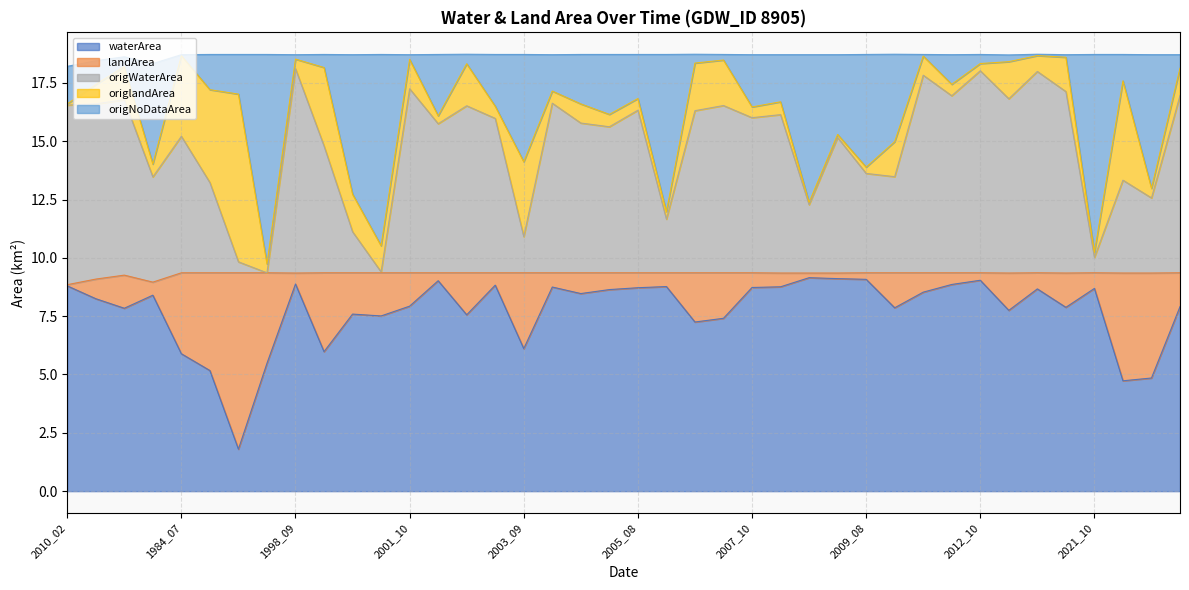

What is the minimum value for waterArea?

1.8